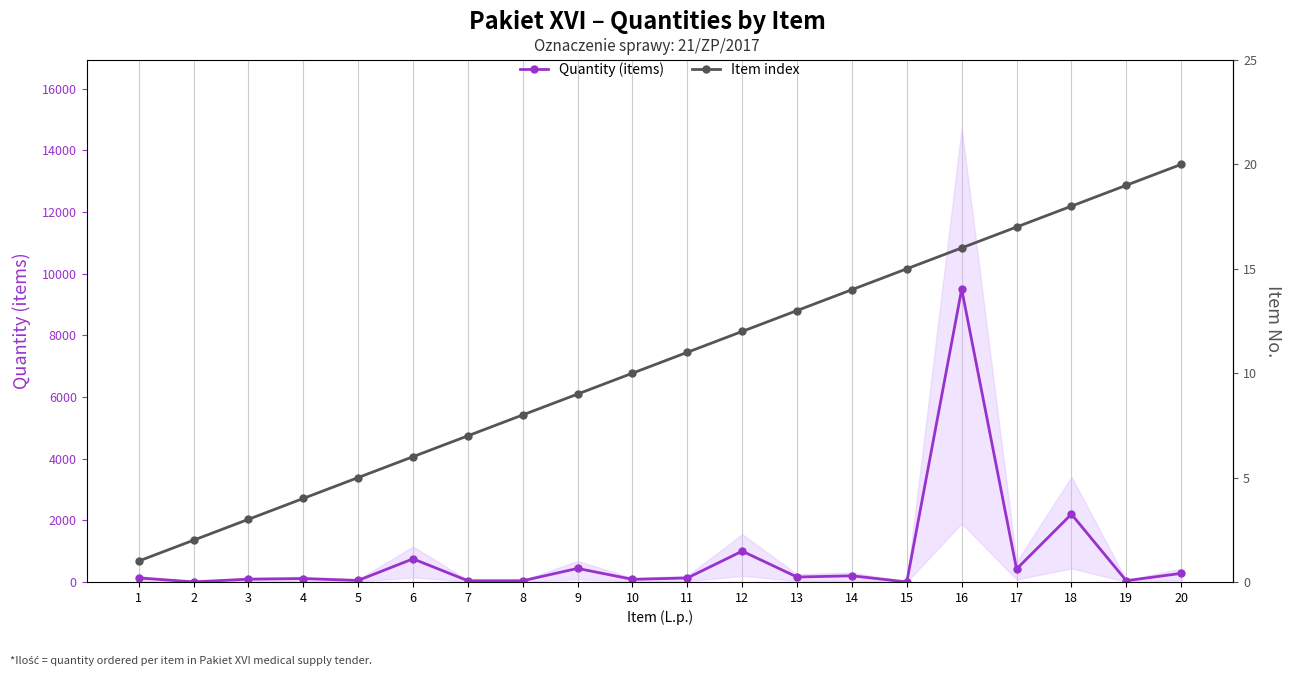

What are all the series names shown in the legend?

Quantity (items), Item index